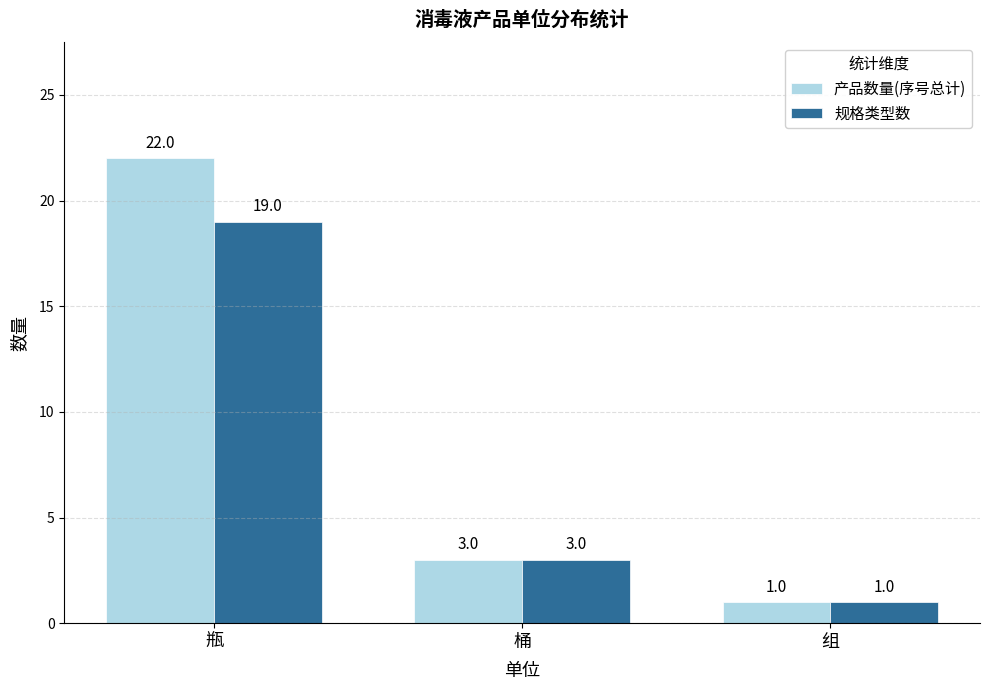

Reading left to right, what are all the values shown in this chart?

产品数量(序号总计): 22	3	1
规格类型数: 19	3	1